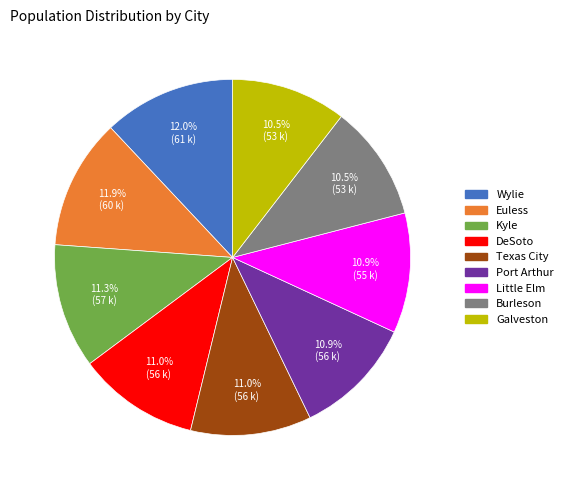

How many segments does this pie chart have?

9